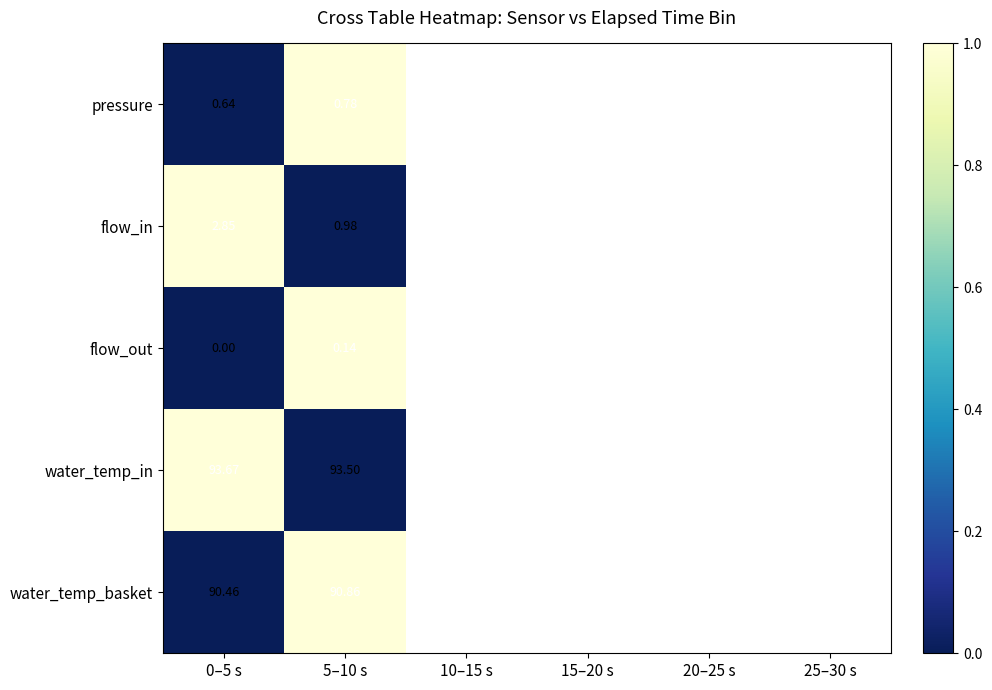

Between 0–5 s and 5–10 s, which series saw the biggest shift?

flow_in